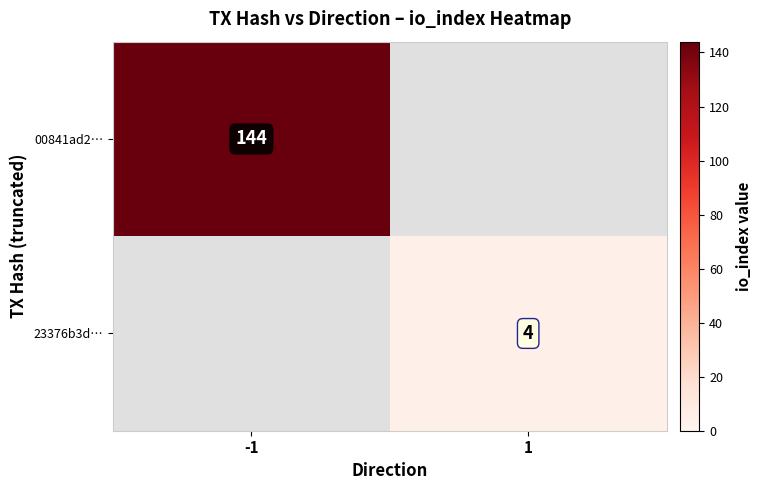

The value of 23376b3d… at 1 is 2.1. True or false?

False